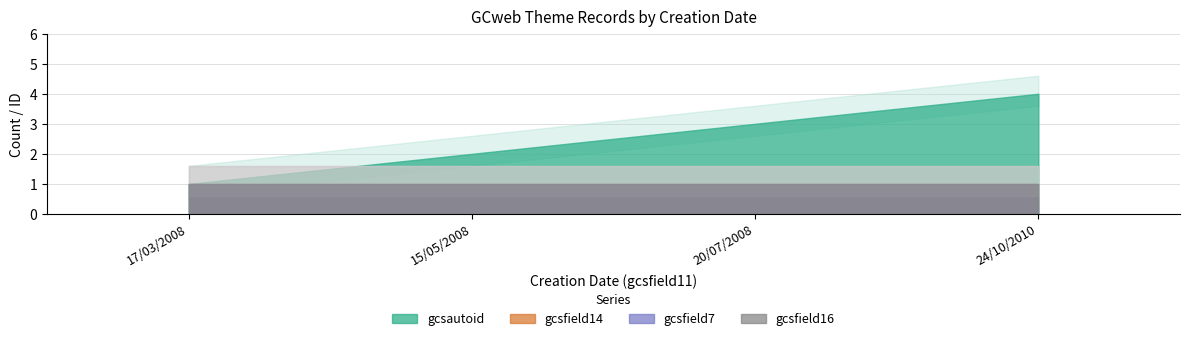

What is the minimum value shown in the chart?

1